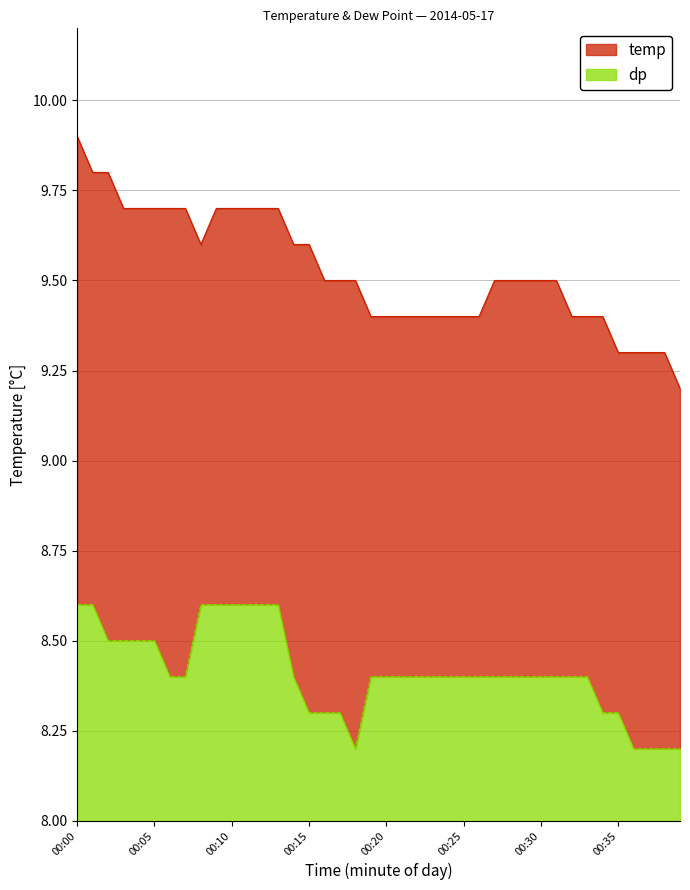

Which series has the largest range (max minus min)?

temp